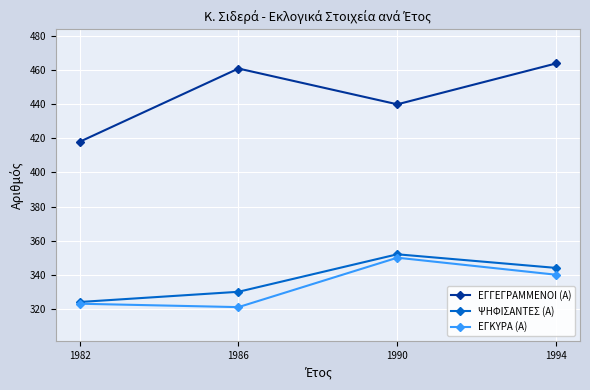

The ΕΓΓΕΓΡΑΜΜΕΝΟΙ (Α) series shows 276 at 1982. True or false?

False